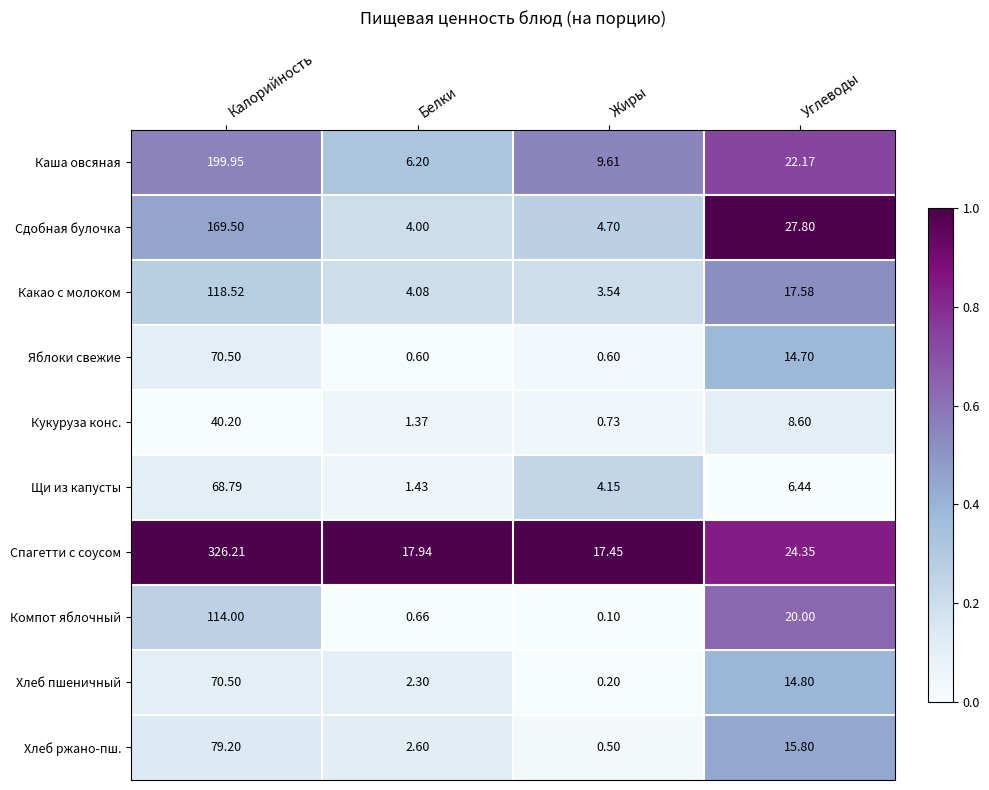

At which category is the sum across all series the highest?

Калорийность